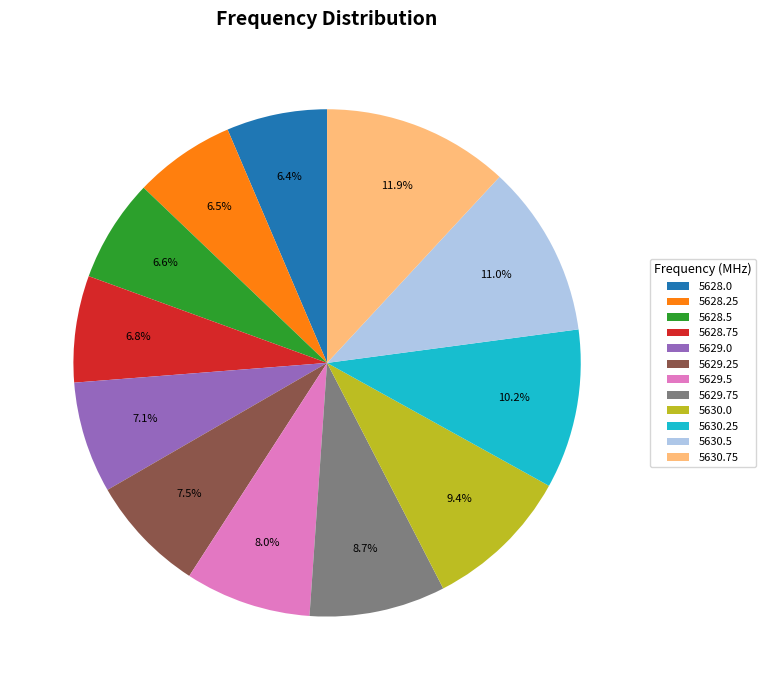

Is there a majority slice in this chart?

No